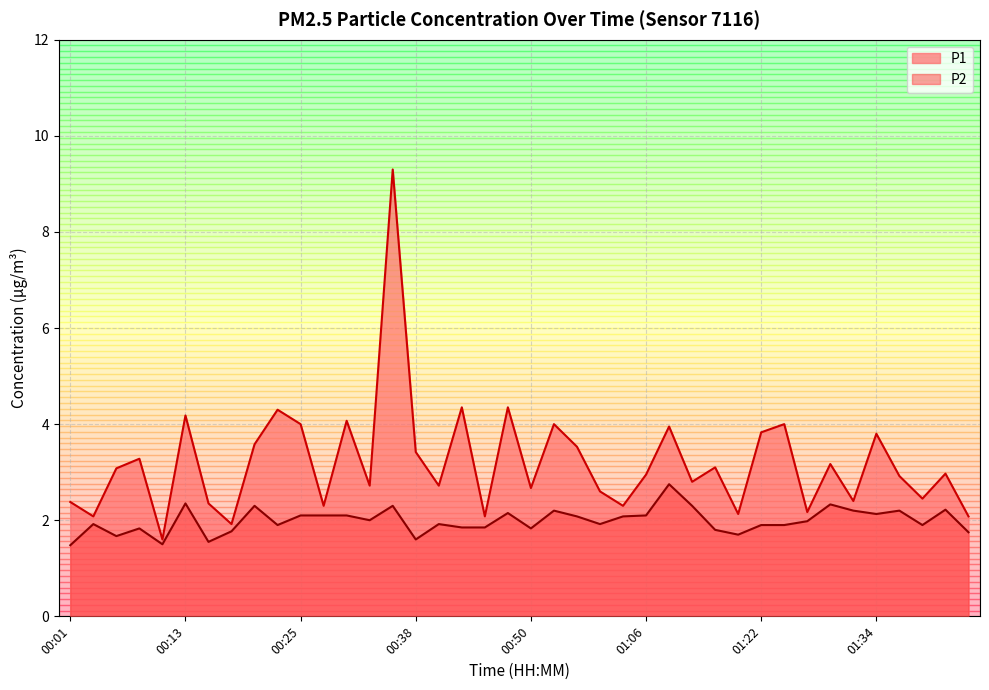

True or false: P2 and P1 intersect in this chart.

False